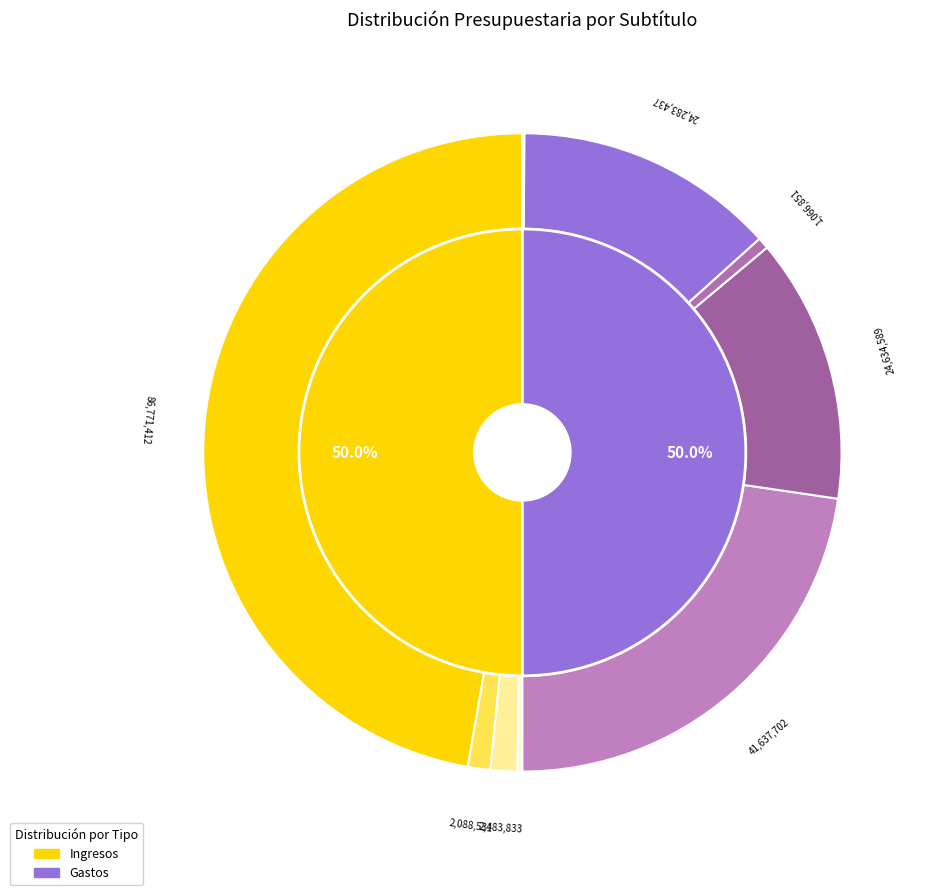

Rank the categories by value from highest to lowest.

TRANSFERENCIAS CORRIENTES (Ingresos), GASTOS EN PERSONAL, BIENES Y SERVICIOS DE CONSUMO, TRANSFERENCIAS CORRIENTES (Gastos), OTROS INGRESOS CORRIENTES, INGRESOS DE OPERACIÓN, PRESTACIONES DE SEGURIDAD SOCIAL, RECUPERACIÓN DE PRESTAMOS, ADQUISICIÓN DE ACTIVOS NO FINANCIEROS